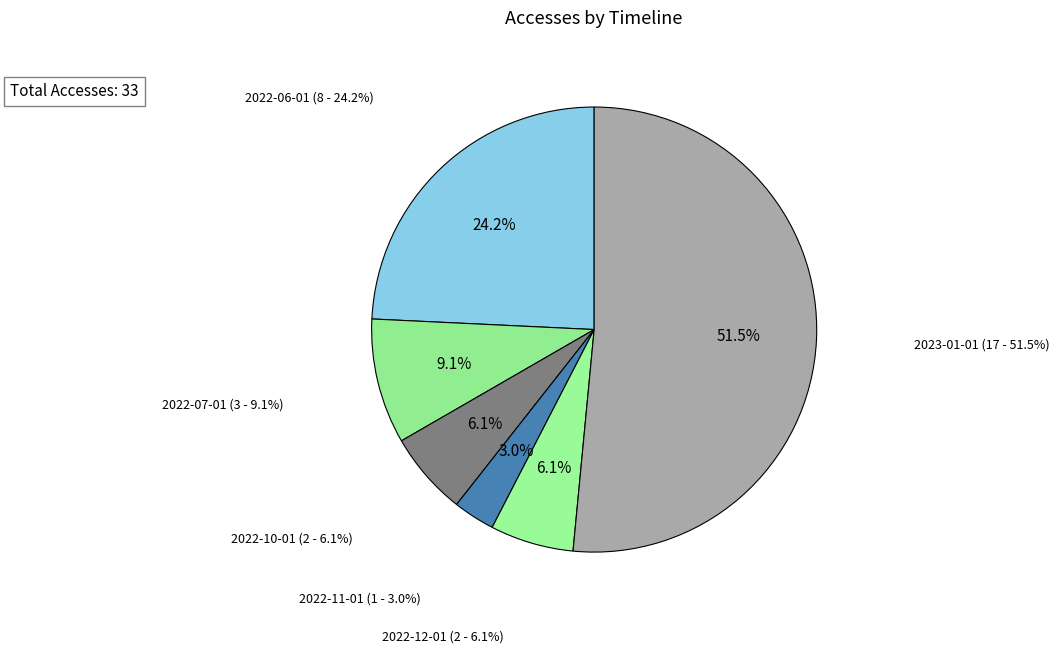

What is the change in value from 2022-06-01 to 2023-01-01?

+9